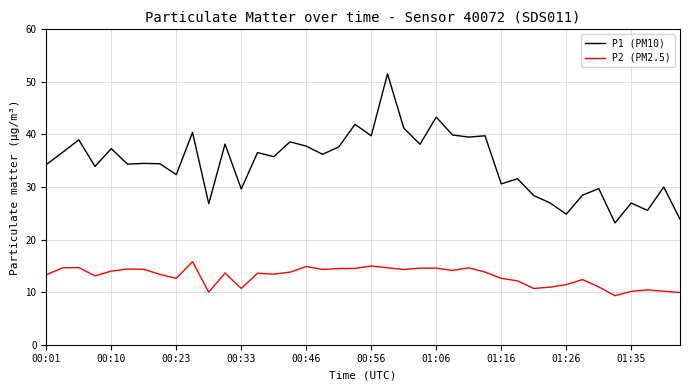

True or false: P2 (PM2.5) and P1 (PM10) cross at least once.

False